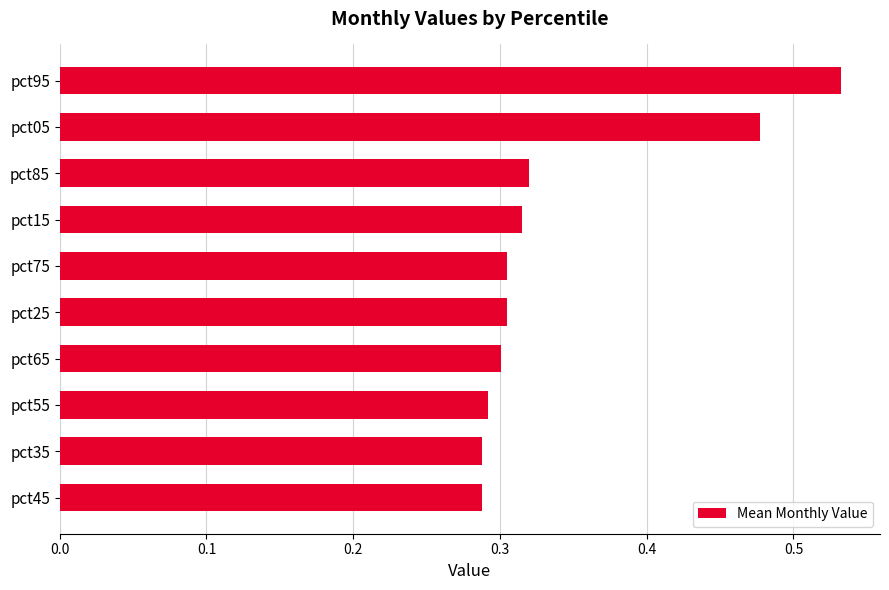

What is the difference between the maximum and minimum values?

0.2